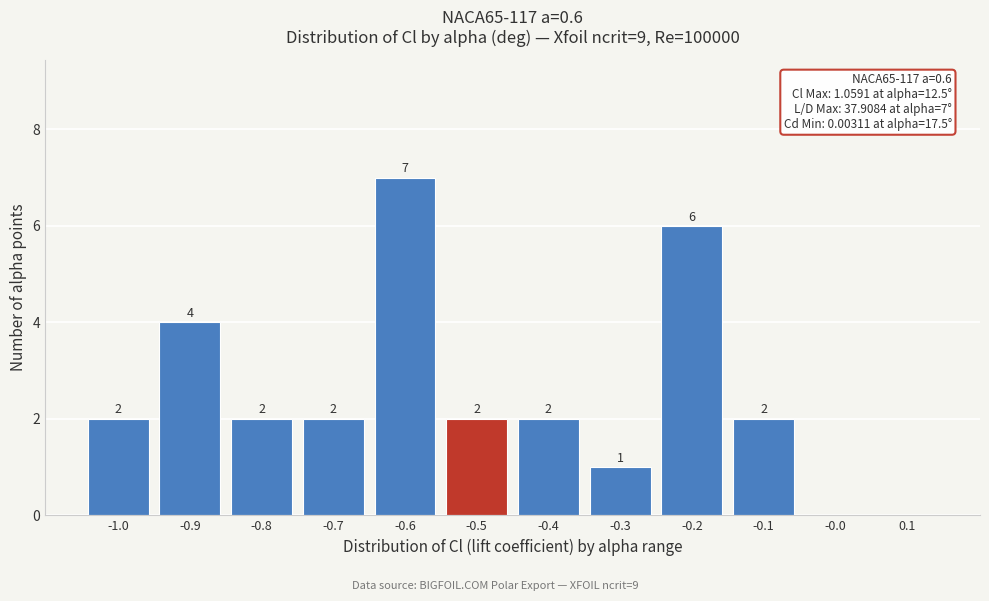

Reading right to left, what are all the values shown in this chart?

0.1=0	-0.0=0	-0.1=2	-0.2=6	-0.3=1	-0.4=2	-0.5=2	-0.6=7	-0.7=2	-0.8=2	-0.9=4	-1.0=2